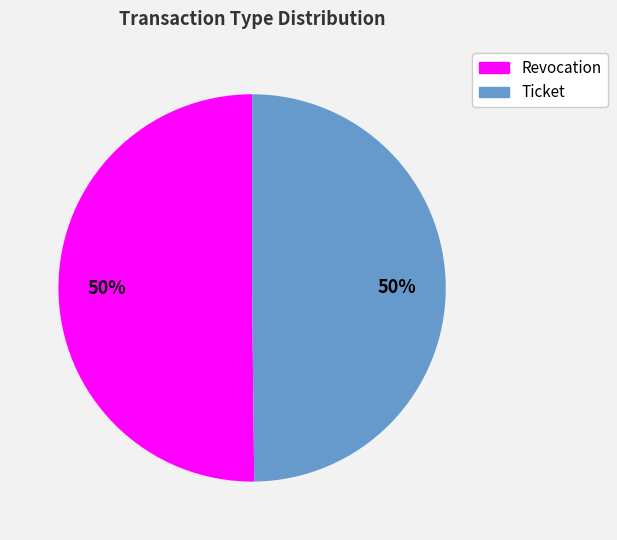

To the nearest percent, what is the average slice percentage?

50%